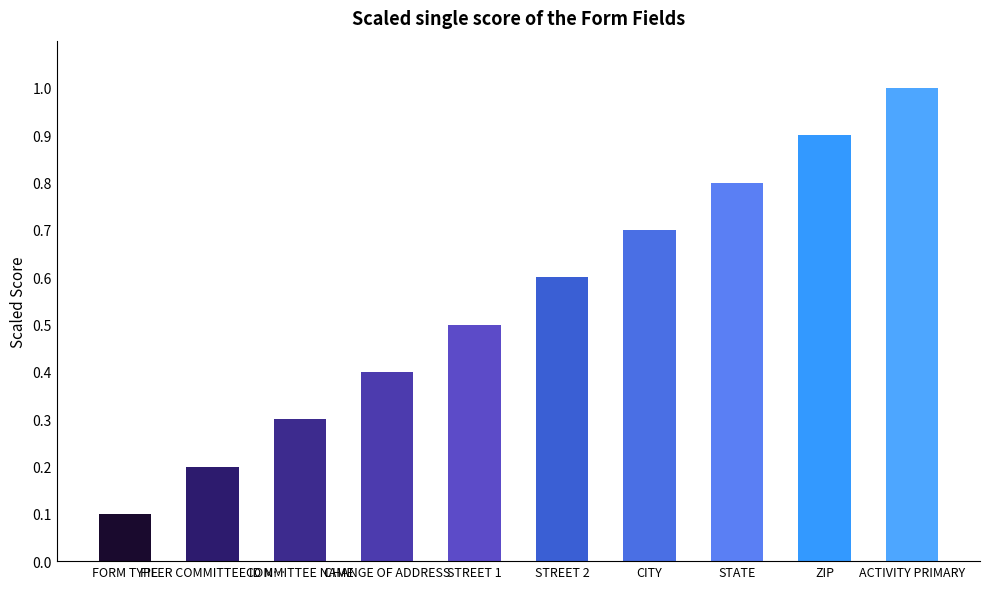

What is the change in value from STREET 2 to CITY?

+0.1